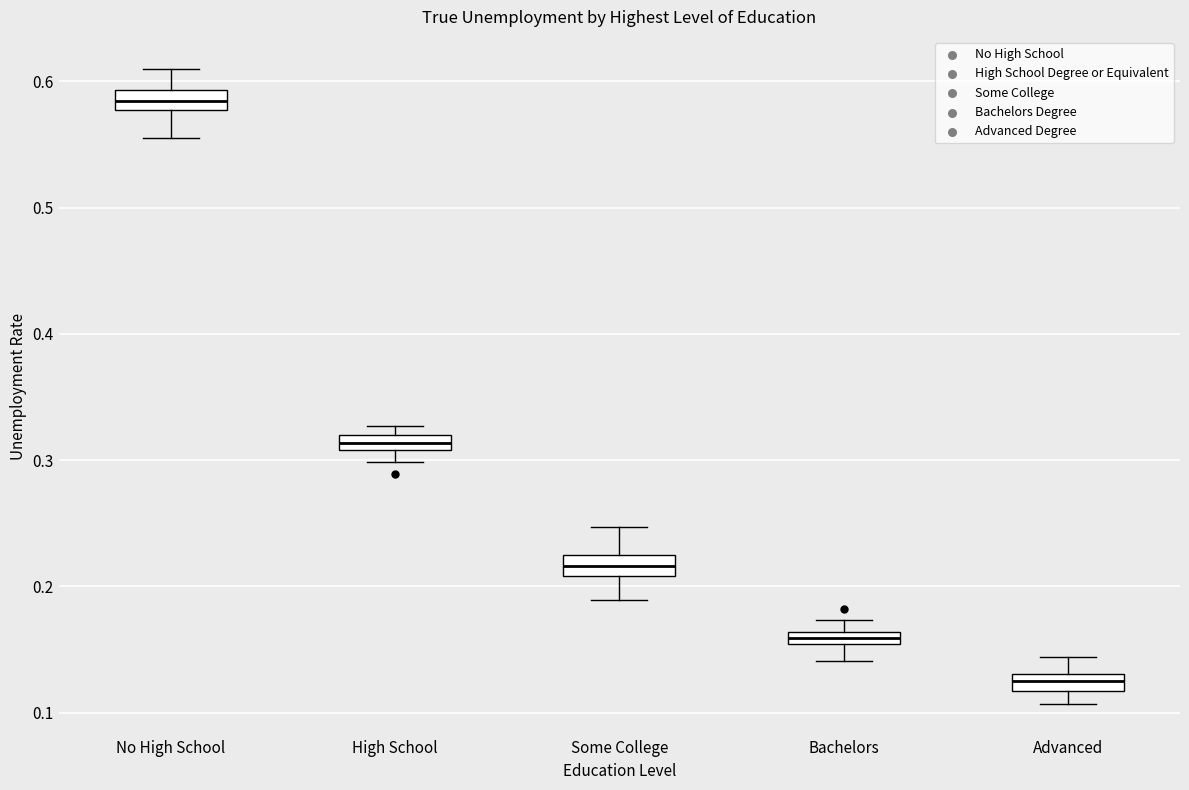

Where is the lower edge of the box for Advanced on the y-axis? The values are not printed on the chart, so give them approximately, as read against the axis.

0.12